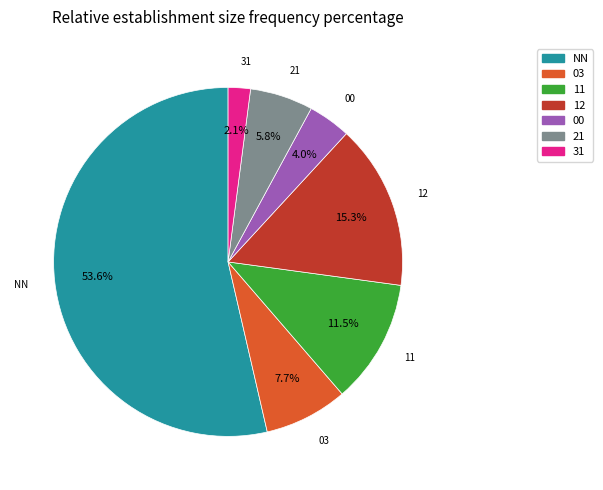

What percentage is the 00 slice, to the nearest percent?

4%